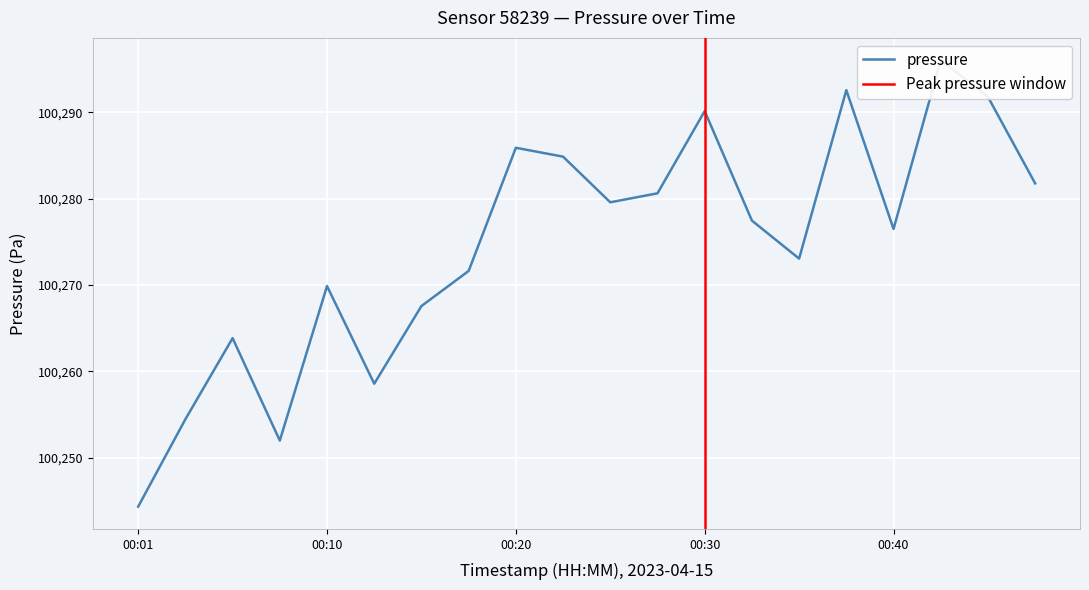

At how many categories does at least one series exceed 8506?

20